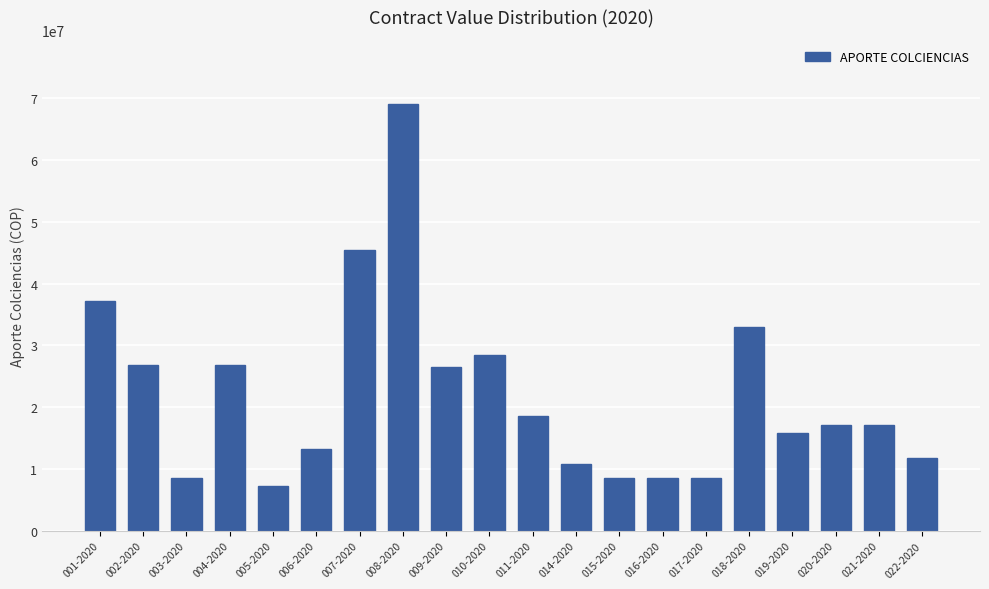

What is the label of the 17th bar from the left?

019-2020